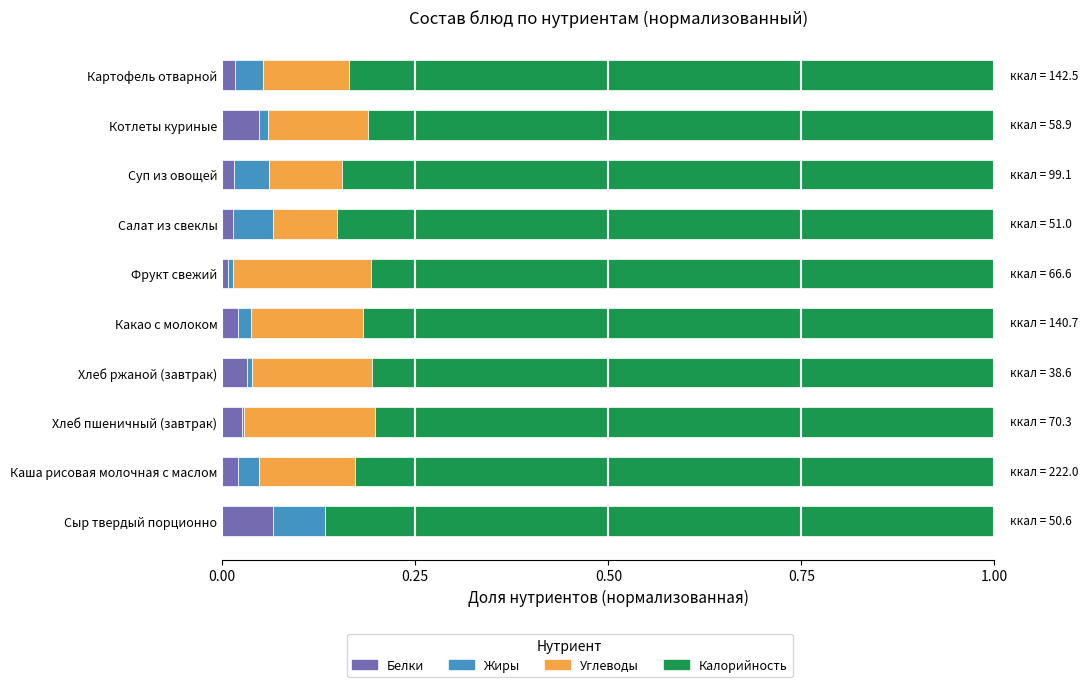

Is it true that Белки equals 0.0 at Какао с молоком?

True